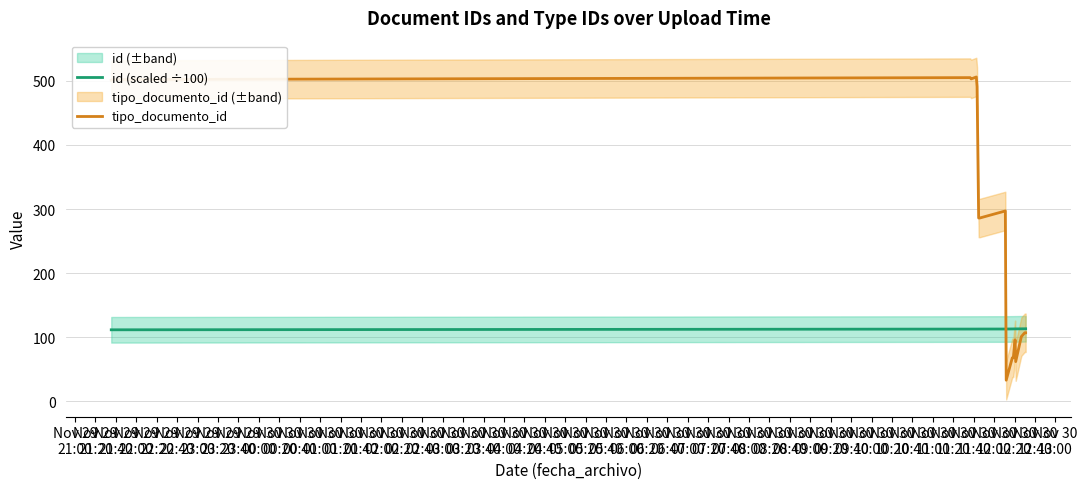

What is the maximum value for id (scaled ÷100)?

113.2